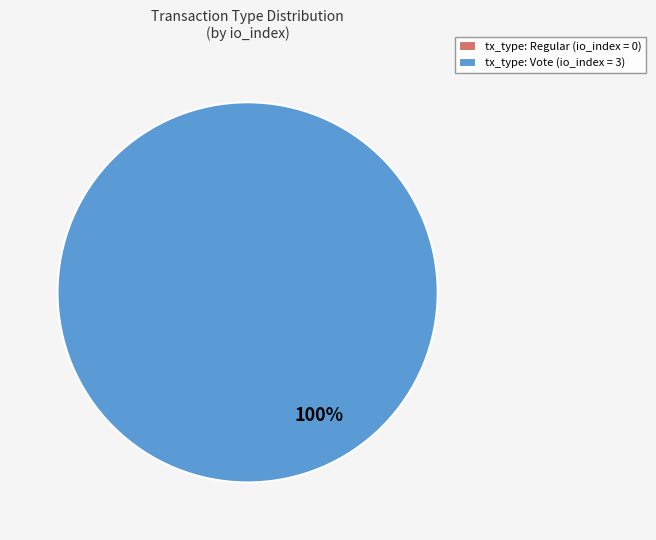

Is the sum of tx_type: Regular (io_index=0) and tx_type: Vote (io_index=3) greater than half?

Yes